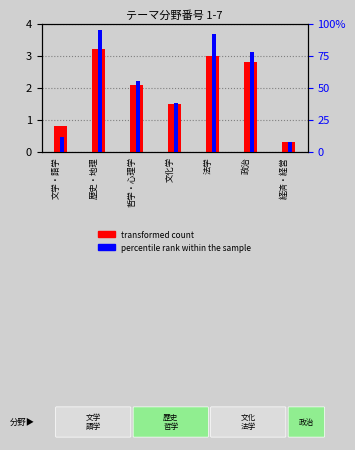

Reading right to left, list all the values displayed in this chart.

transformed count: 0.3	2.8	3.0	1.5	2.1	3.2	0.8
percentile rank within the sample: 0.1	0.8	0.9	0.4	0.6	0.9	0.1